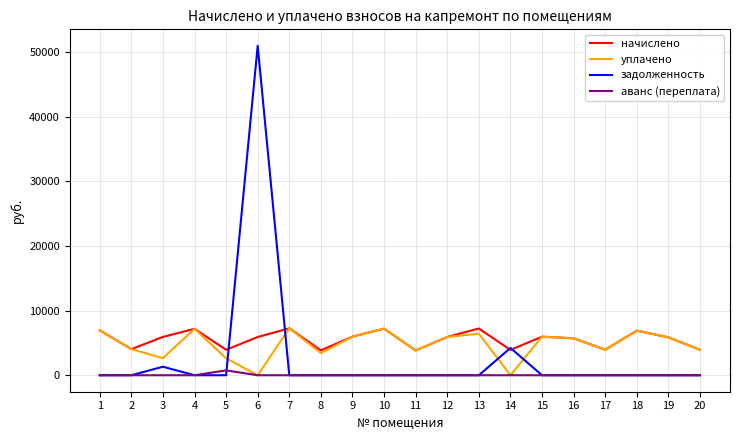

Is the value of задолженность at 1 greater than the value of начислено at 3?

No